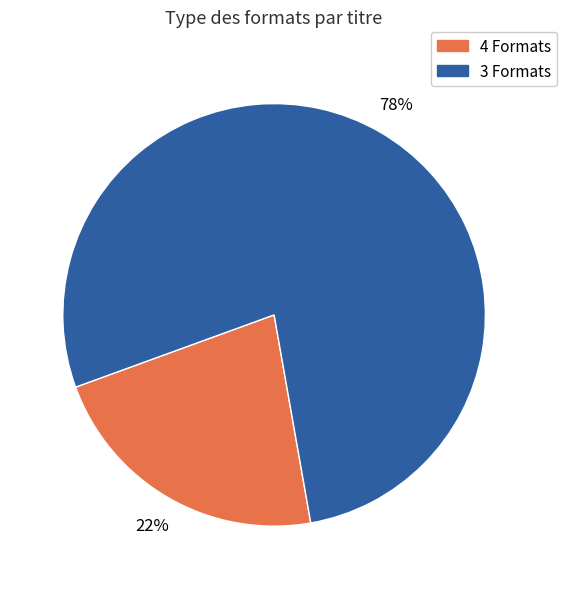

Is there a majority slice in this chart?

Yes